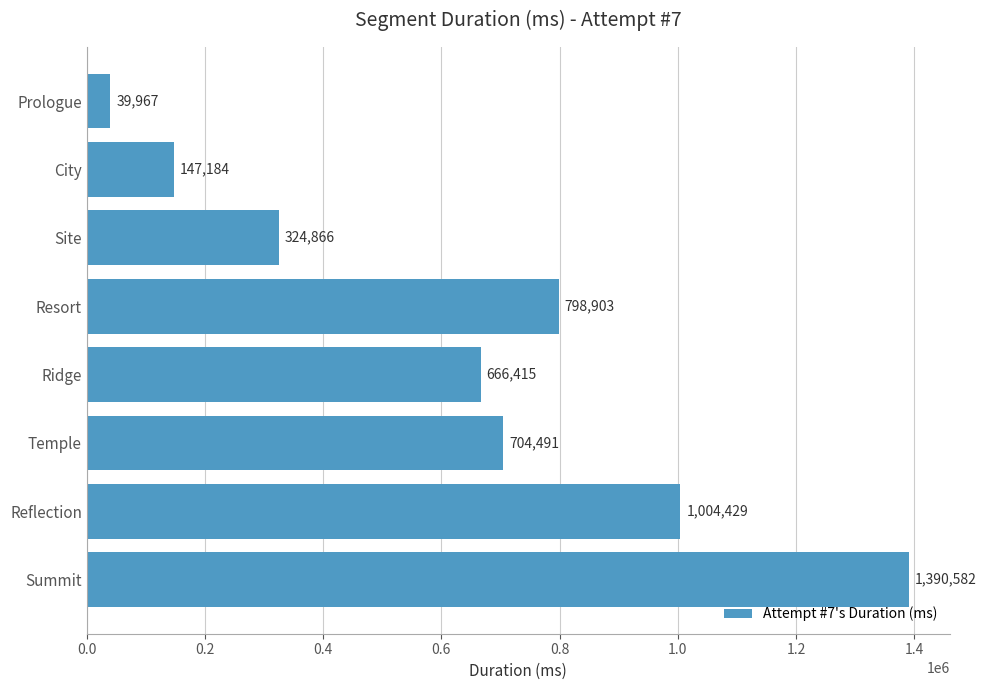

Does the chart contain stacked bars?

No